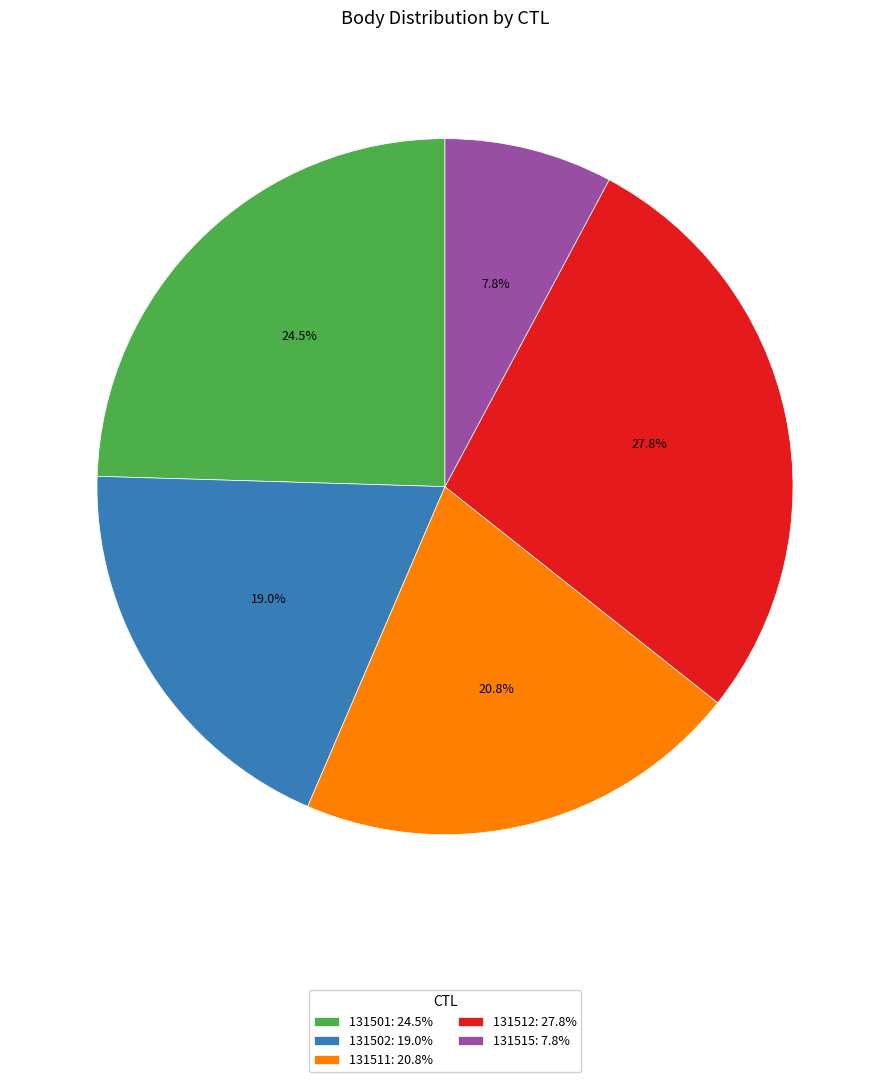

Is it true that 131515 is 8% of the pie?

True